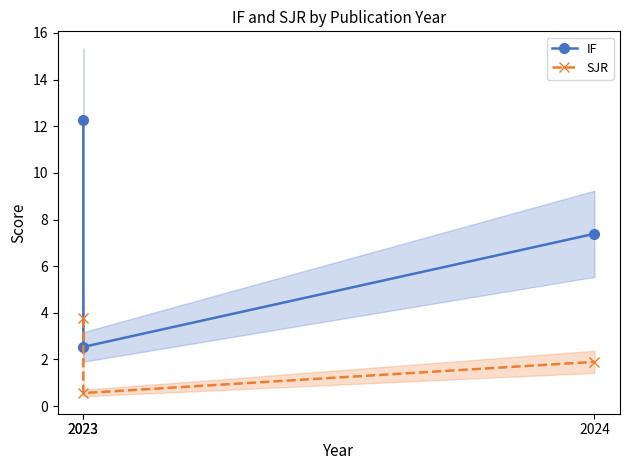

Between 2023 and 2024, which series saw the biggest shift?

IF